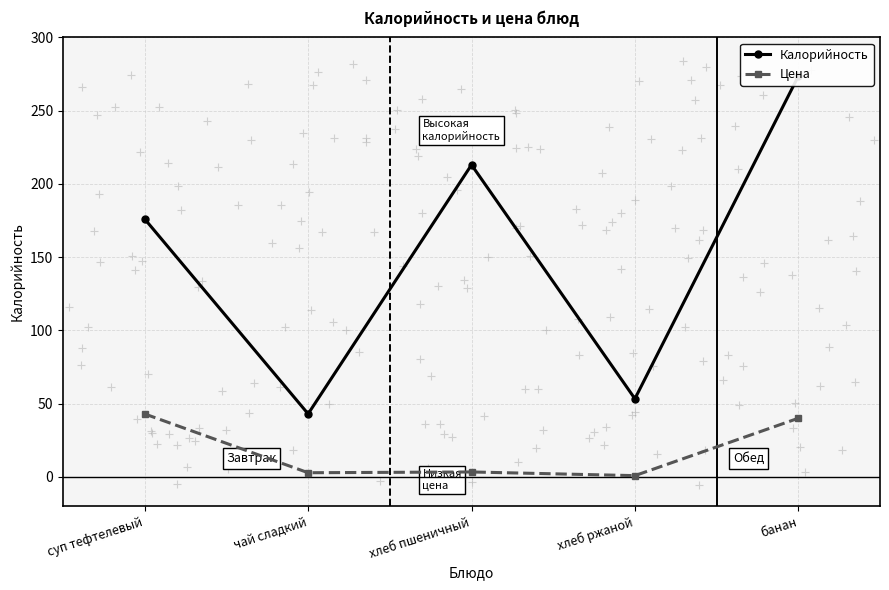

At which category is the sum across all series the highest?

банан